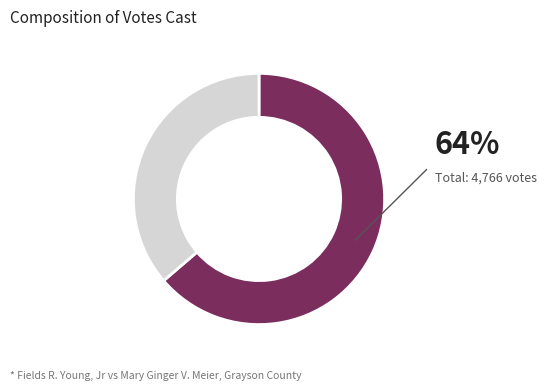

Is there a majority slice in this chart?

Yes